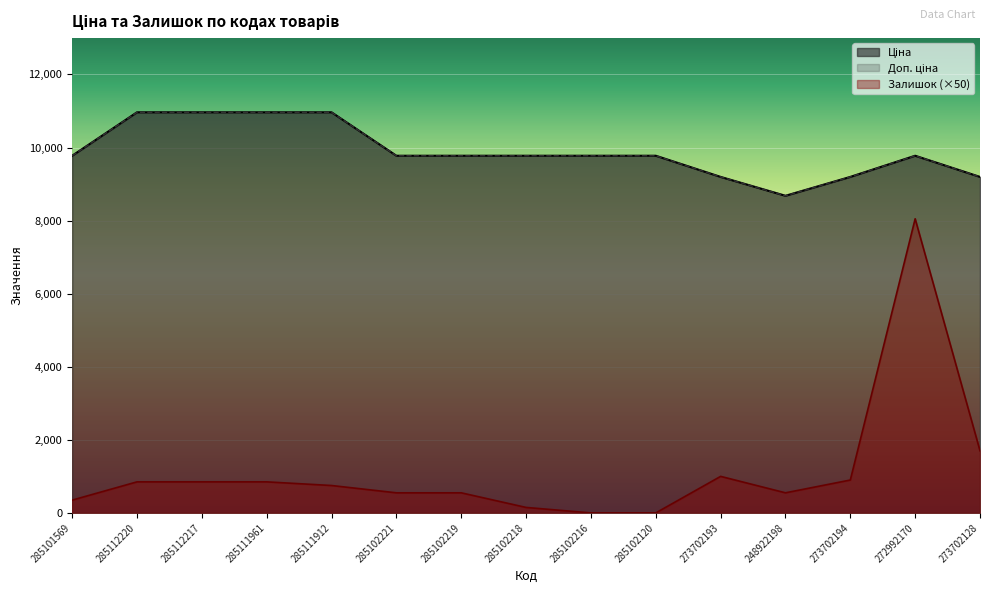

Reading right to left, list all the values displayed in this chart.

Ціна: 9196.3	9775.5	9196.3	8679.5	9196.3	9775.5	9775.5	9775.5	9775.5	9775.5	10964.4	10964.4	10964.4	10964.4	9775.5
Доп. ціна: 9196.3	9775.5	9196.3	8679.5	9196.3	9775.5	9775.5	9775.5	9775.5	9775.5	10964.4	10964.4	10964.4	10964.4	9775.5
Залишок: 1700.0	8050.0	900.0	550.0	1000.0	0.0	0.0	150.0	550.0	550.0	750.0	850.0	850.0	850.0	350.0